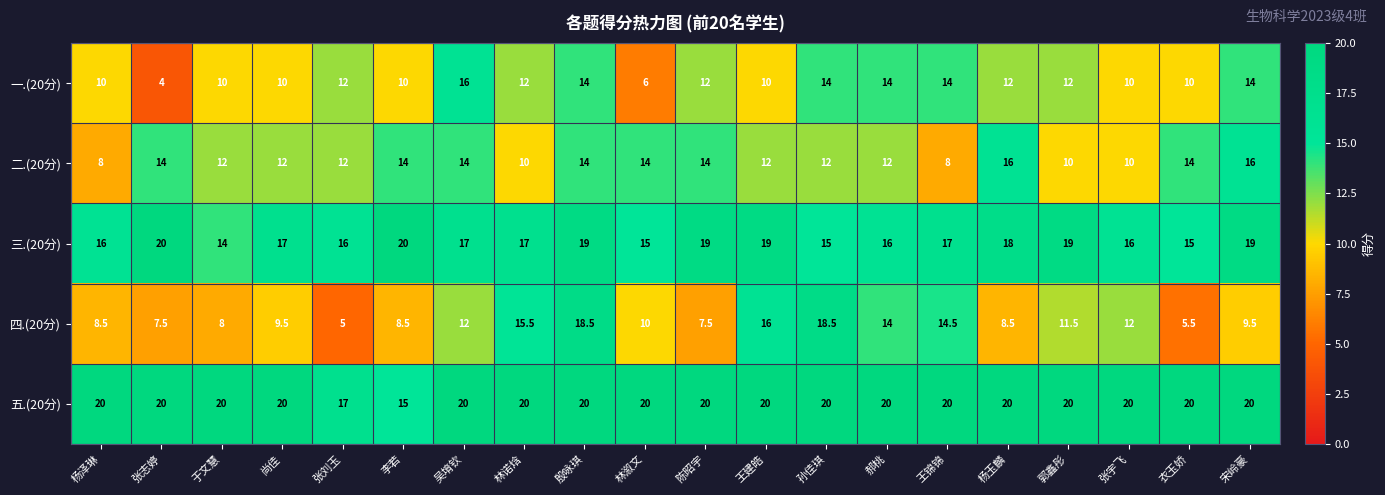

How many 一.(20分) values are between 10 and 14?

17